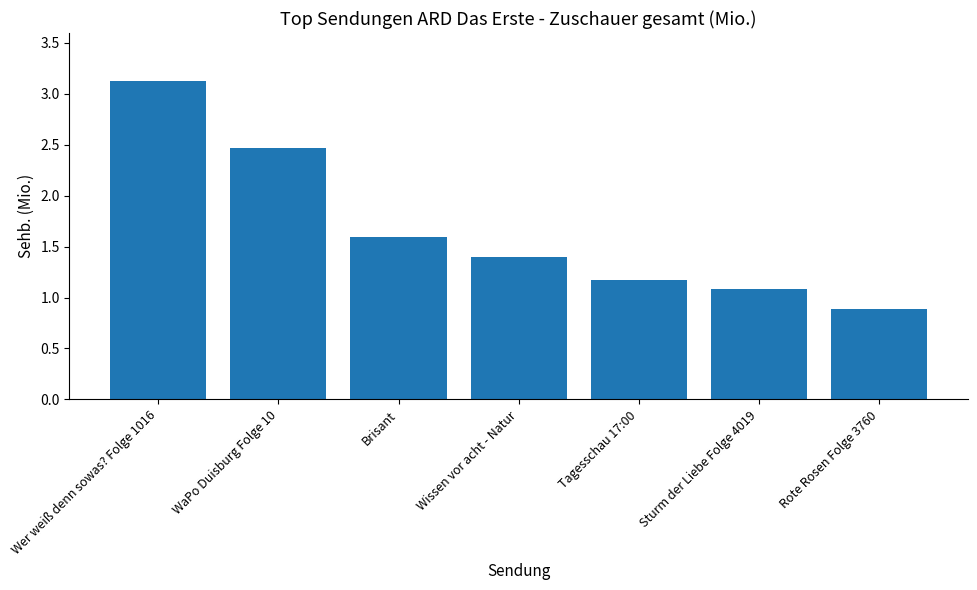

What position from the left is Rote Rosen Folge 3760?

7